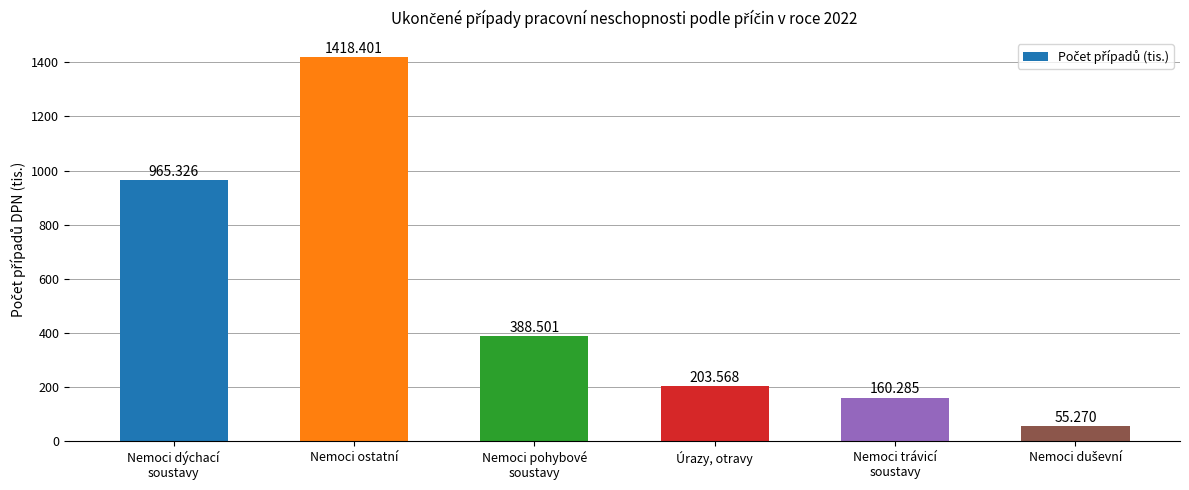

Reading left to right, transcribe all the data shown in this chart.

965.3	1418.4	388.5	203.6	160.3	55.3